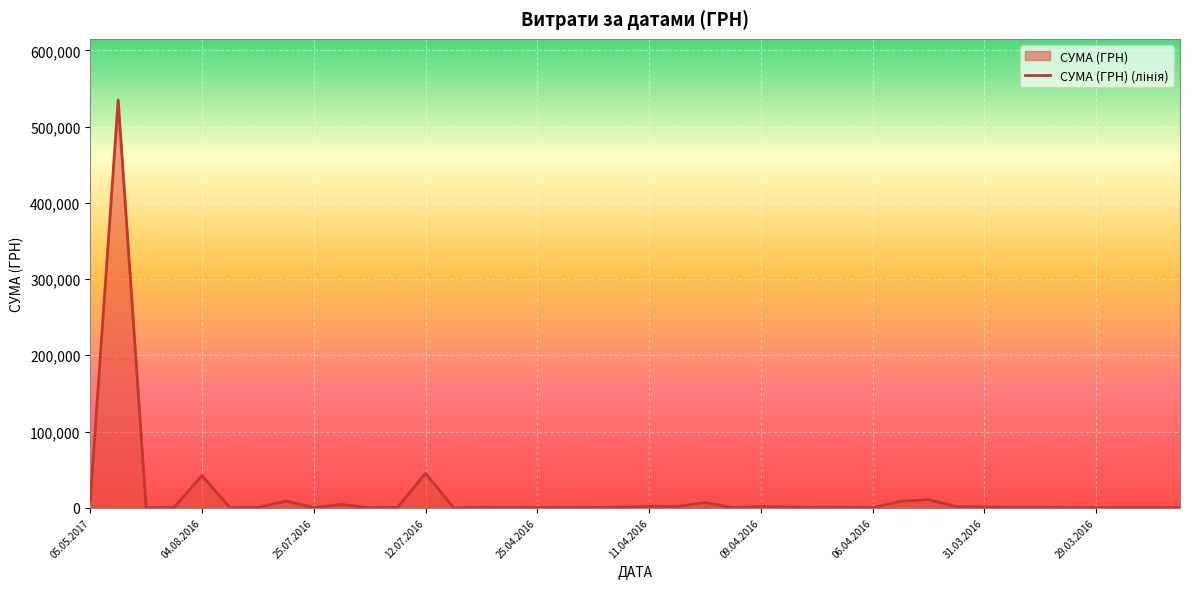

How many points are higher than both their immediate neighbors (excluding endpoints)?

14